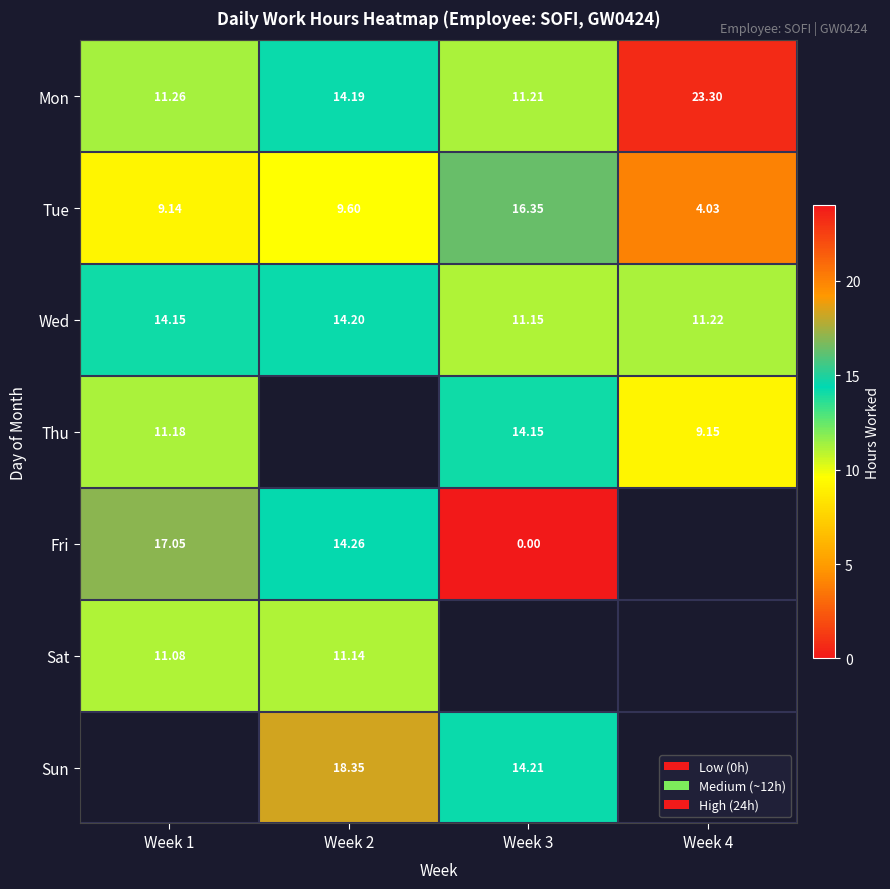

At which label does Sat reach its minimum?

Week 1